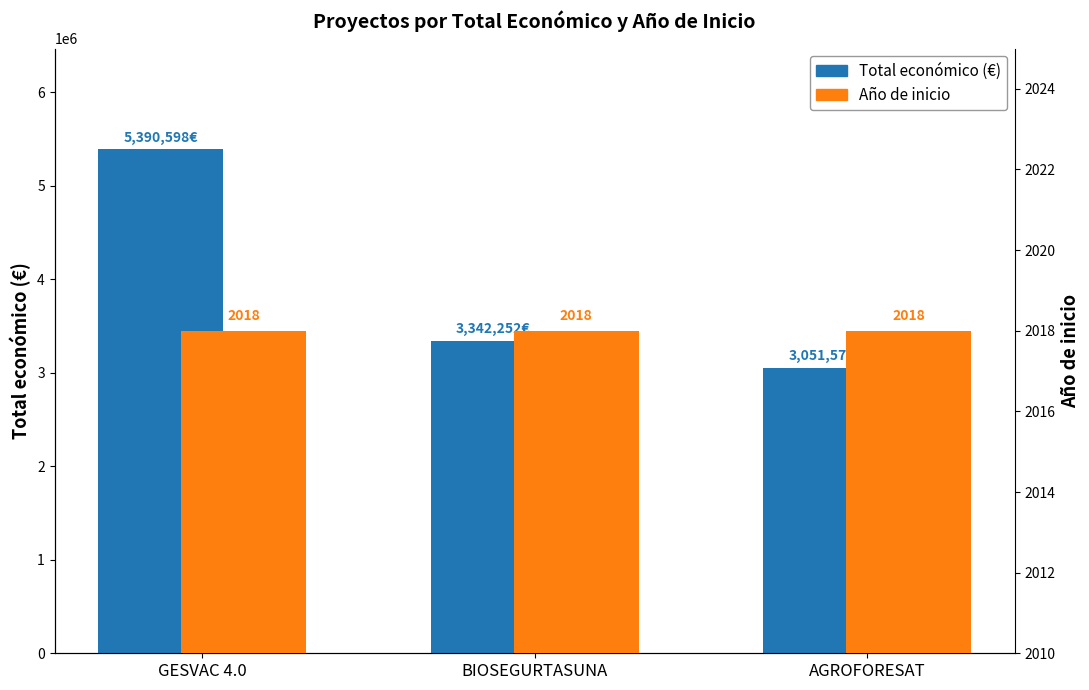

At which category is the sum across all series the highest?

GESVAC 4.0